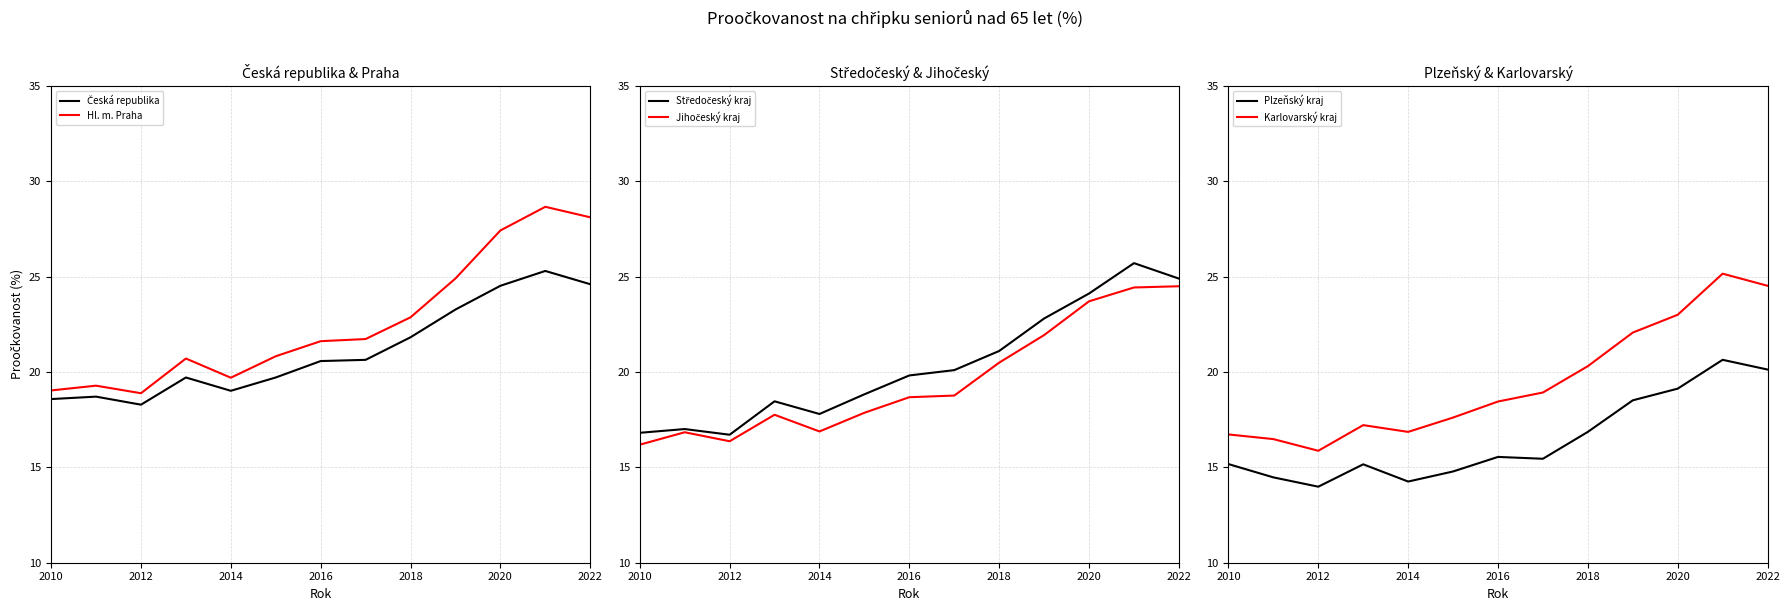

List the series in order of their peak value, highest first.

Hl. m. Praha, Středočeský kraj, Česká republika, Karlovarský kraj, Jihočeský kraj, Plzeňský kraj